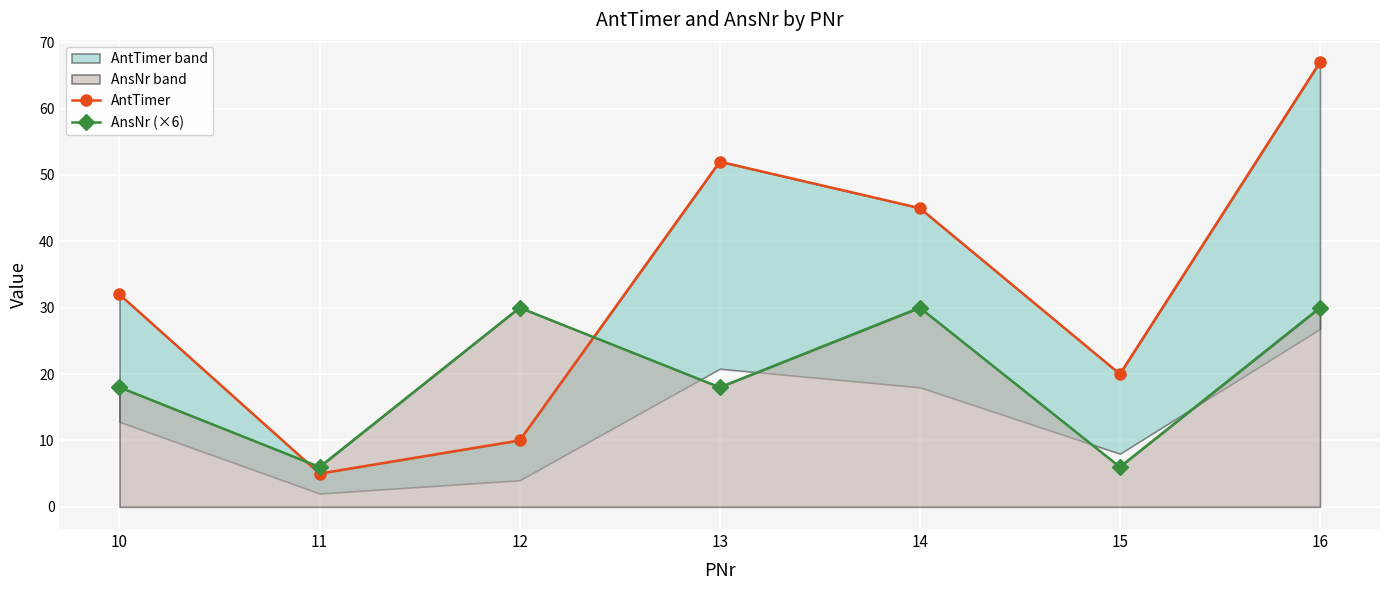

Count the number of categories in the chart.

7